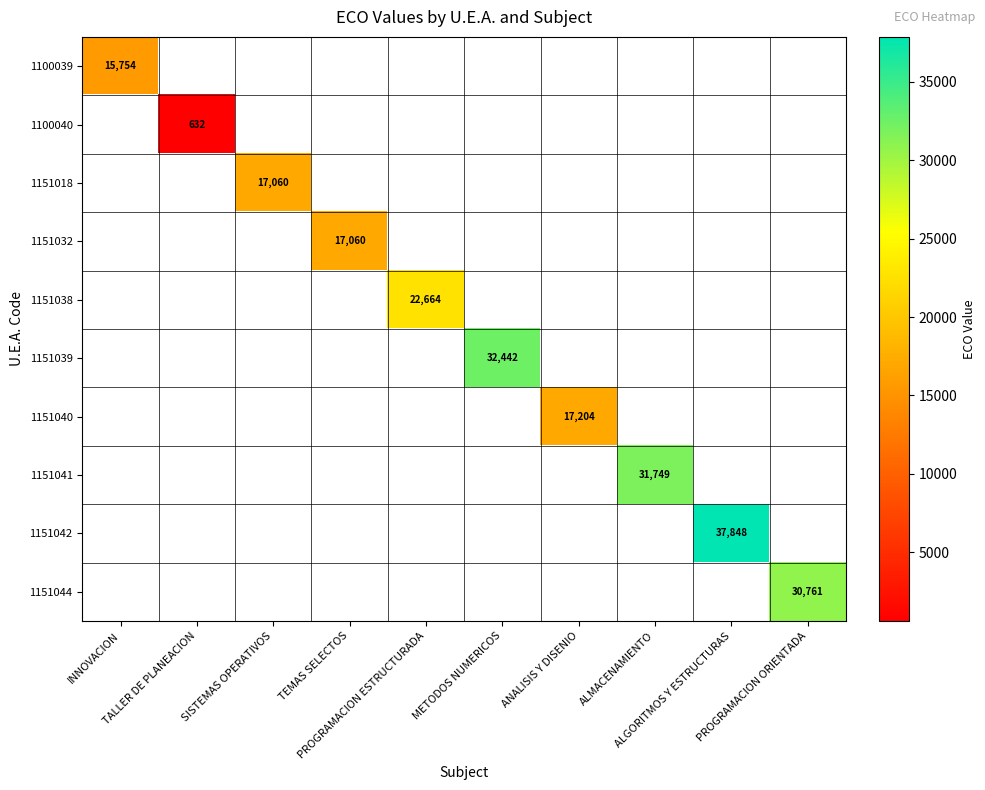

What is the minimum value shown in the chart?

632.0